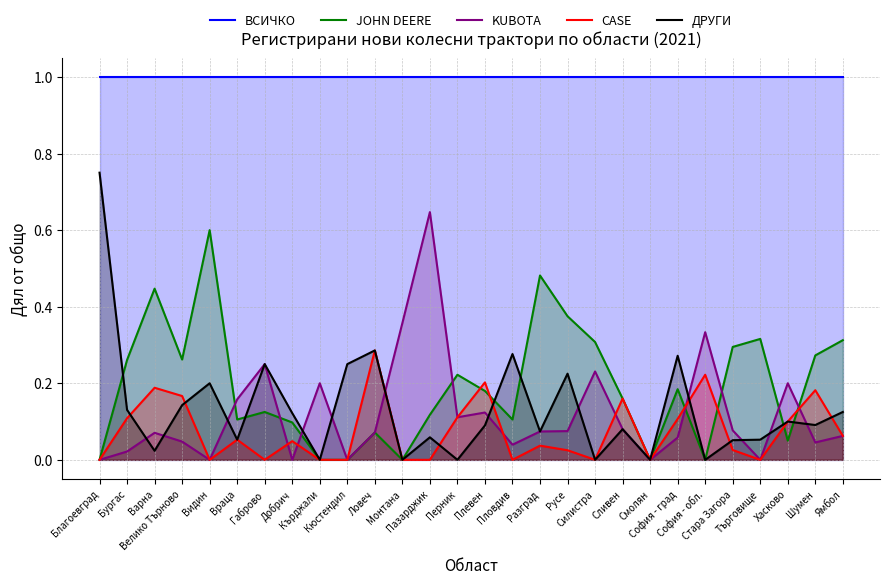

Reading left to right, what are all the values shown in this chart?

ВСИЧКО: Благоевград=1.0	Бургас=1.0	Варна=1.0	Велико Търново=1.0	Видин=1.0	Враца=1.0	Габрово=1.0	Добрич=1.0	Кърджали=1.0	Кюстендил=1.0	Ловеч=1.0	Монтана=1.0	Пазарджик=1.0	Перник=1.0	Плевен=1.0	Пловдив=1.0	Разград=1.0	Русе=1.0	Силистра=1.0	Сливен=1.0	Смолян=1.0	София - град=1.0	София - обл.=1.0	Стара Загора=1.0	Търговище=1.0	Хасково=1.0	Шумен=1.0	Ямбол=1.0
JOHN DEERE: Благоевград=0.0	Бургас=0.3	Варна=0.4	Велико Търново=0.3	Видин=0.6	Враца=0.1	Габрово=0.1	Добрич=0.1	Кърджали=0.0	Кюстендил=0.0	Ловеч=0.1	Монтана=0.0	Пазарджик=0.1	Перник=0.2	Плевен=0.2	Пловдив=0.1	Разград=0.5	Русе=0.4	Силистра=0.3	Сливен=0.2	Смолян=0.0	София - град=0.2	София - обл.=0.0	Стара Загора=0.3	Търговище=0.3	Хасково=0.1	Шумен=0.3	Ямбол=0.3
KUBOTA: Благоевград=0.0	Бургас=0.0	Варна=0.1	Велико Търново=0.0	Видин=0.0	Враца=0.2	Габрово=0.2	Добрич=0.0	Кърджали=0.2	Кюстендил=0.0	Ловеч=0.1	Монтана=0.4	Пазарджик=0.6	Перник=0.1	Плевен=0.1	Пловдив=0.0	Разград=0.1	Русе=0.1	Силистра=0.2	Сливен=0.1	Смолян=0.0	София - град=0.1	София - обл.=0.3	Стара Загора=0.1	Търговище=0.0	Хасково=0.2	Шумен=0.0	Ямбол=0.1
CASE: Благоевград=0.0	Бургас=0.1	Варна=0.2	Велико Търново=0.2	Видин=0.0	Враца=0.1	Габрово=0.0	Добрич=0.0	Кърджали=0.0	Кюстендил=0.0	Ловеч=0.3	Монтана=0.0	Пазарджик=0.0	Перник=0.1	Плевен=0.2	Пловдив=0.0	Разград=0.0	Русе=0.0	Силистра=0.0	Сливен=0.2	Смолян=0.0	София - град=0.1	София - обл.=0.2	Стара Загора=0.0	Търговище=0.0	Хасково=0.1	Шумен=0.2	Ямбол=0.1
ДРУГИ: Благоевград=0.8	Бургас=0.1	Варна=0.0	Велико Търново=0.1	Видин=0.2	Враца=0.1	Габрово=0.2	Добрич=0.1	Кърджали=0.0	Кюстендил=0.2	Ловеч=0.3	Монтана=0.0	Пазарджик=0.1	Перник=0.0	Плевен=0.1	Пловдив=0.3	Разград=0.1	Русе=0.2	Силистра=0.0	Сливен=0.1	Смолян=0.0	София - град=0.3	София - обл.=0.0	Стара Загора=0.1	Търговище=0.1	Хасково=0.1	Шумен=0.1	Ямбол=0.1